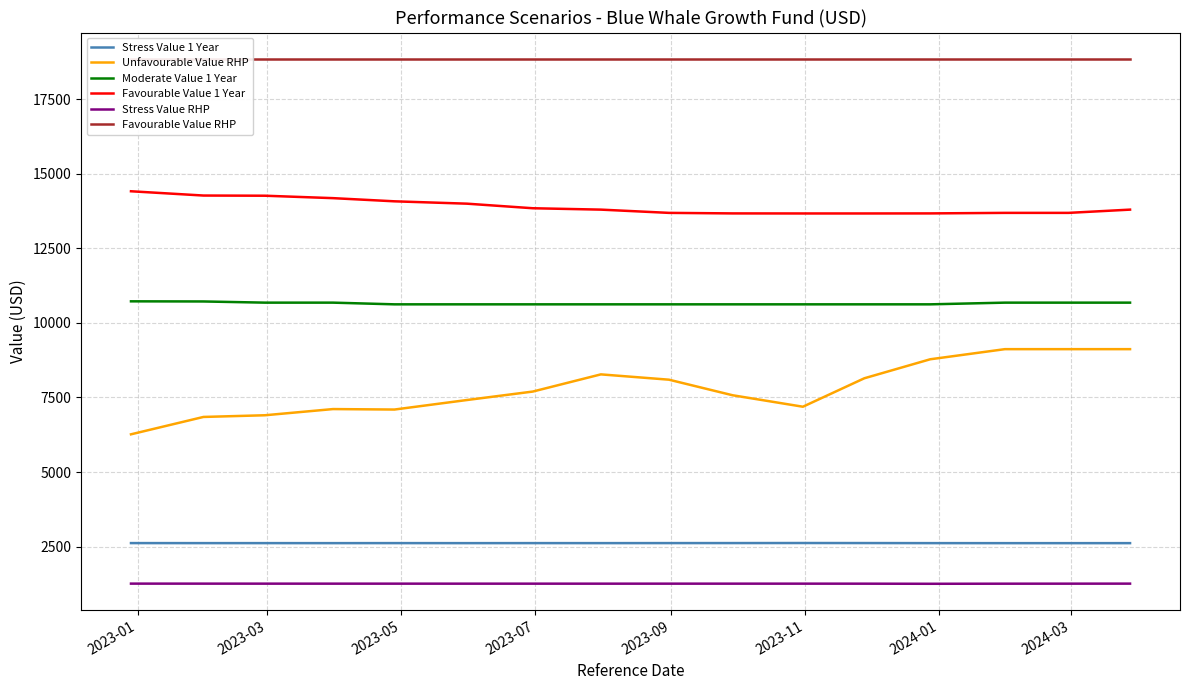

True or false: Unfavourable Value RHP and Favourable Value RHP intersect in this chart.

False